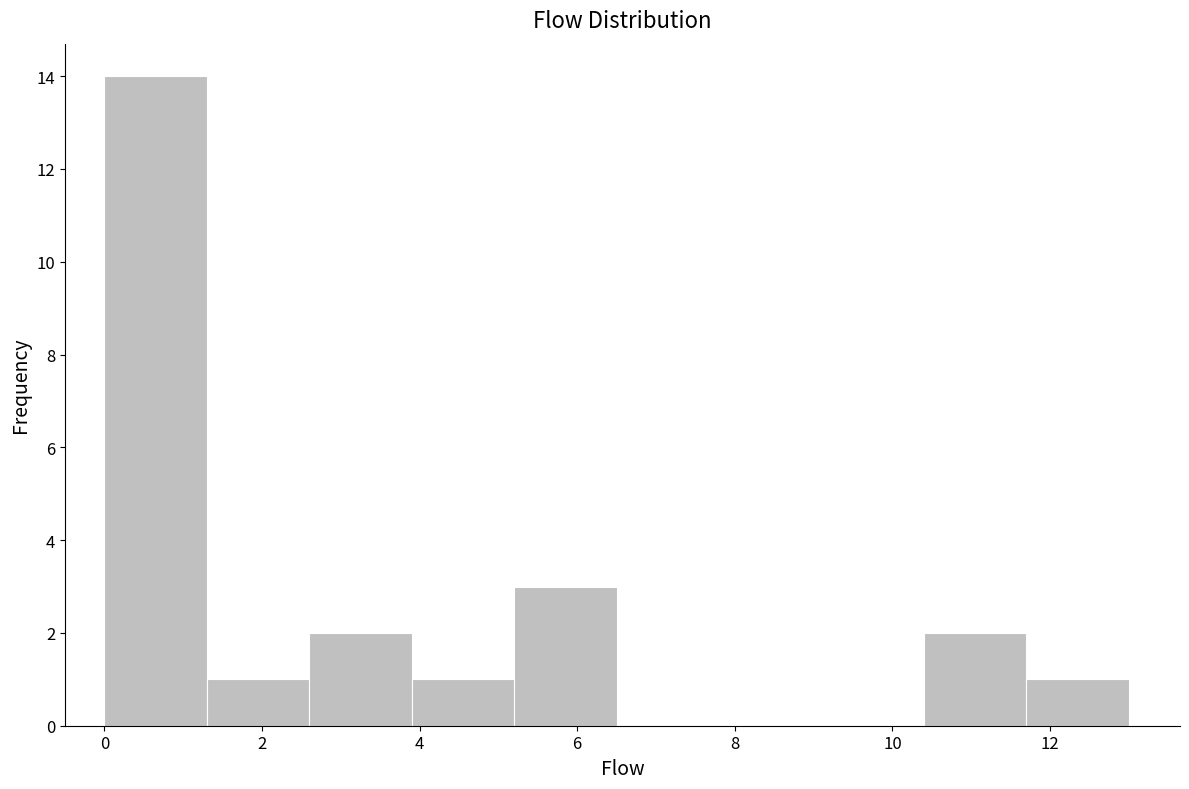

Over which range of the x-axis is the bar tallest?

0.0 to 1.3